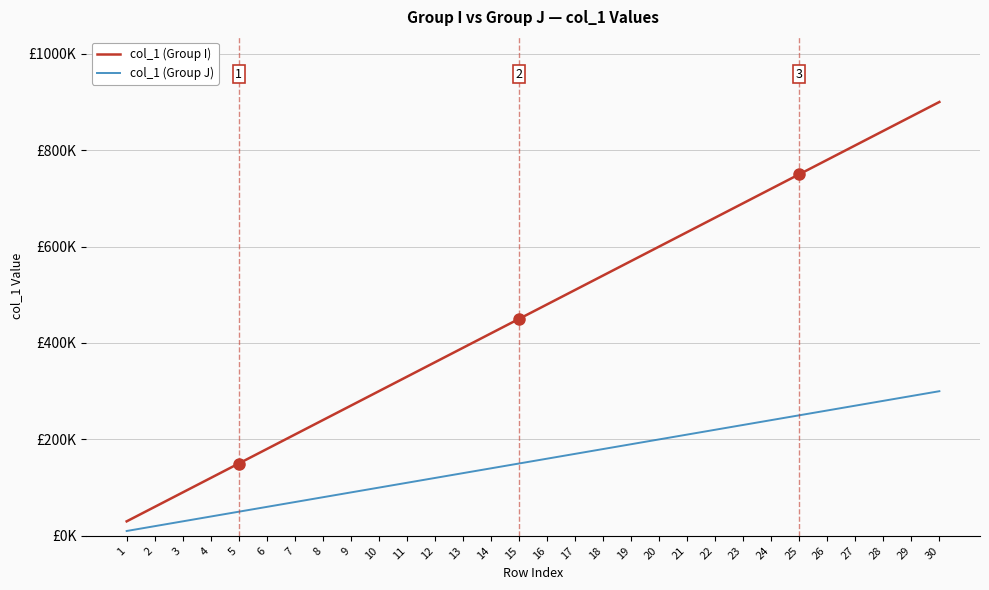

Reading left to right, extract all data points from this chart.

col_1 (Group I): 30000	60000	90000	120000	150000	180000	210000	240000	270000	300000	330000	360000	390000	420000	450000	480000	510000	540000	570000	600000	630000	660000	690000	720000	750000	780000	810000	840000	870000	900000
col_1 (Group J): 10000	20000	30000	40000	50000	60000	70000	80000	90000	100000	110000	120000	130000	140000	150000	160000	170000	180000	190000	200000	210000	220000	230000	240000	250000	260000	270000	280000	290000	300000